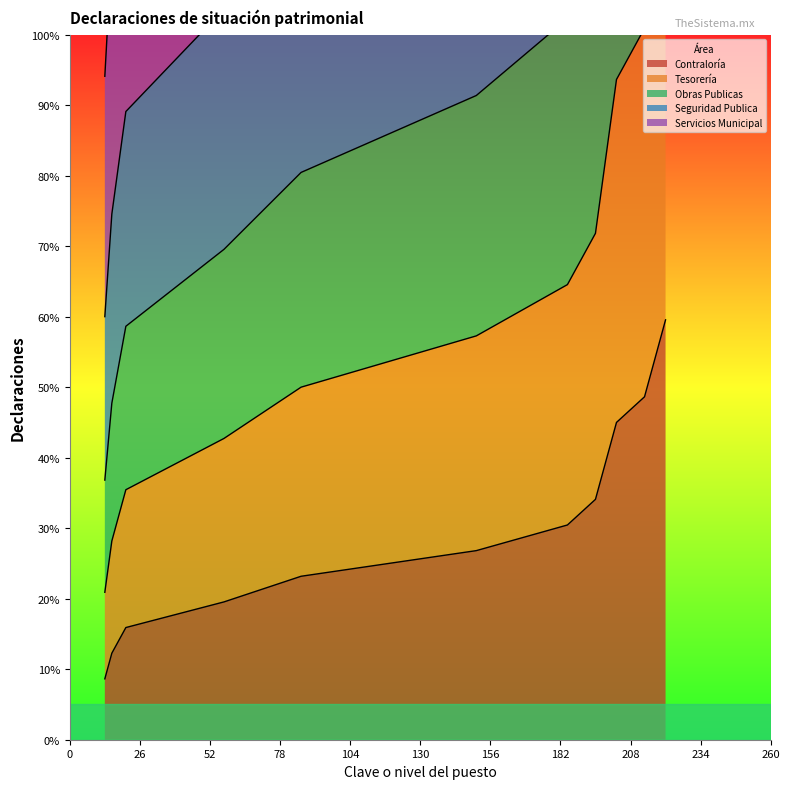

What is the value of the Contraloría point at the 9th from the left?

37.7